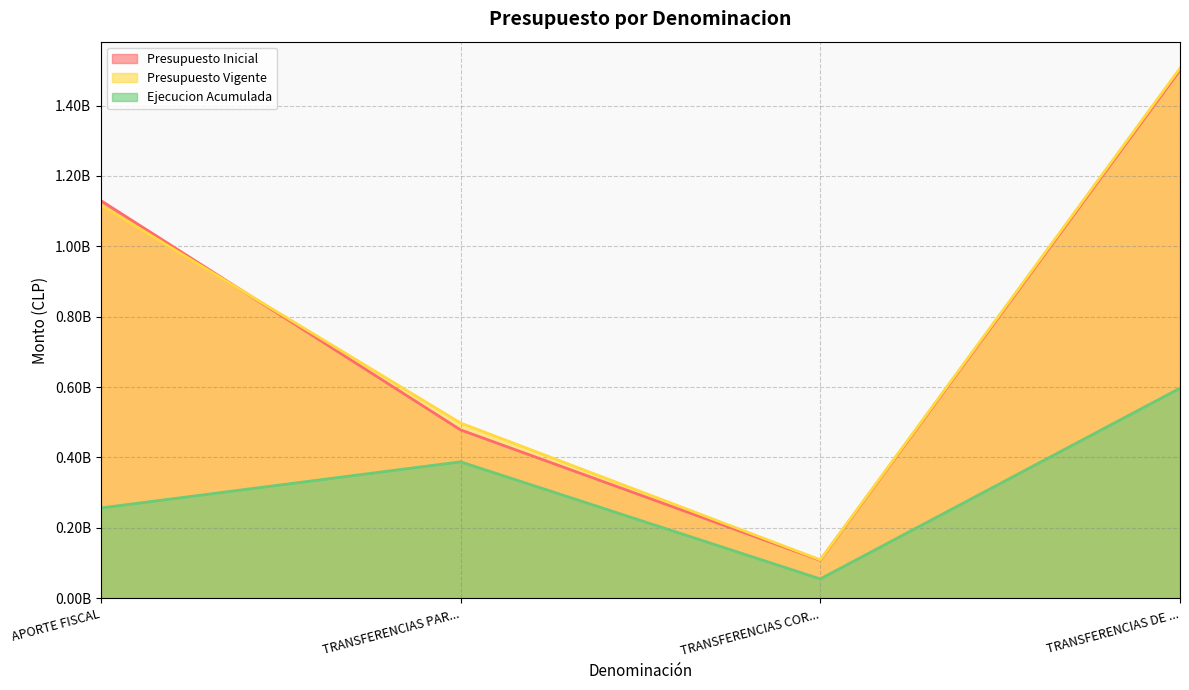

True or false: Ejecucion Acumulada has a value of 54968135 at TRANSFERENCIAS COR....

True